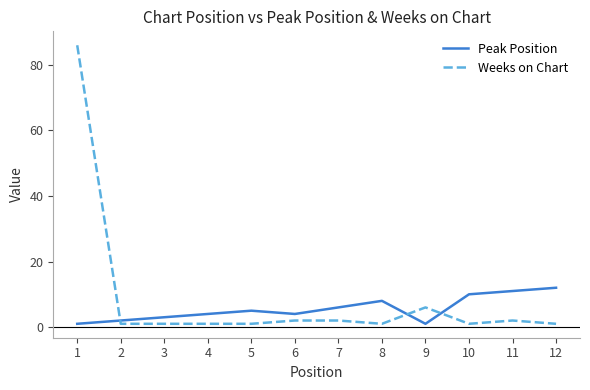

What is the greatest value displayed?

86